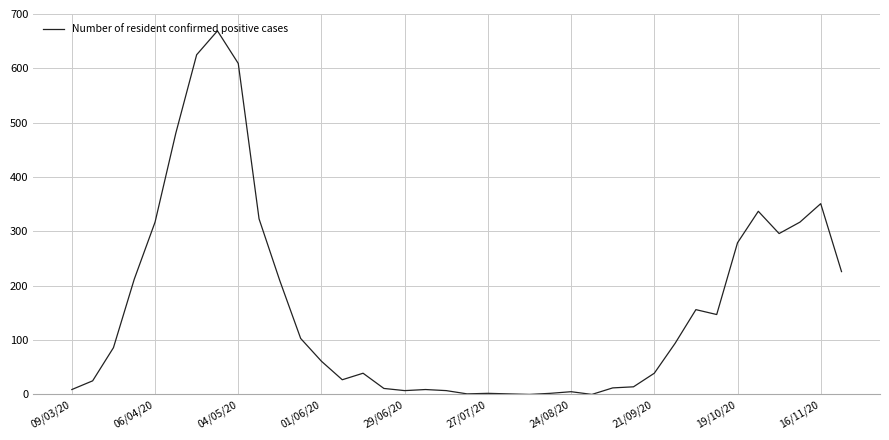

What is the difference between the maximum and minimum values?

669